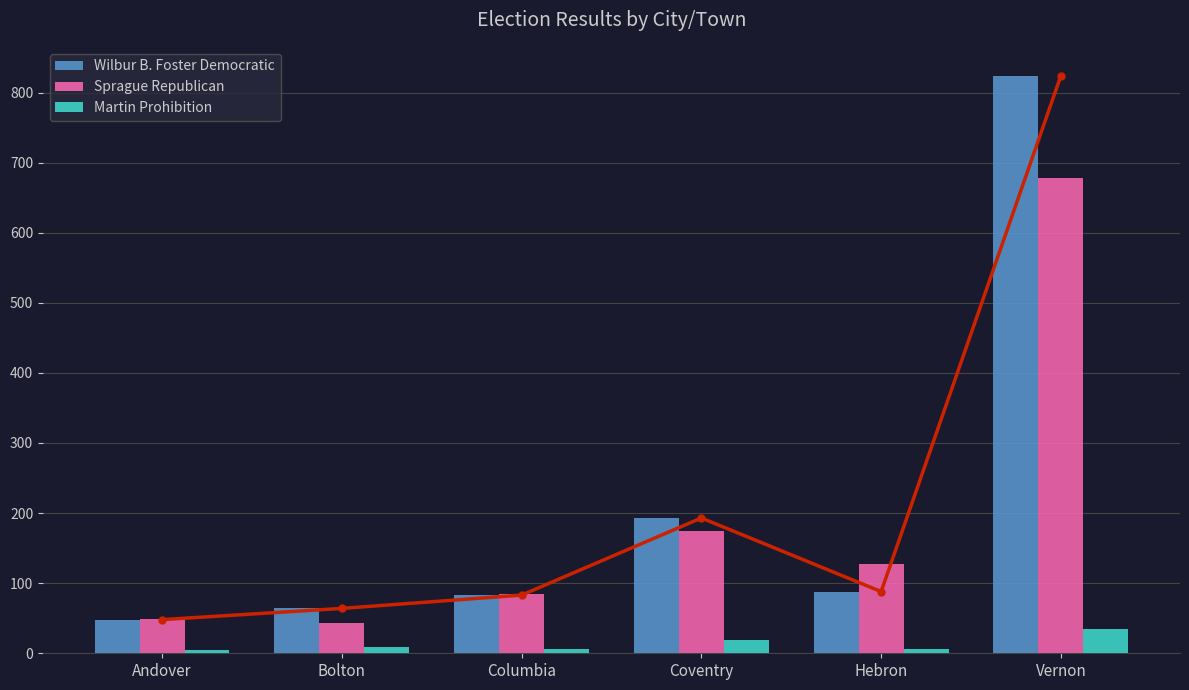

What is the total value across all series at Vernon?

1537